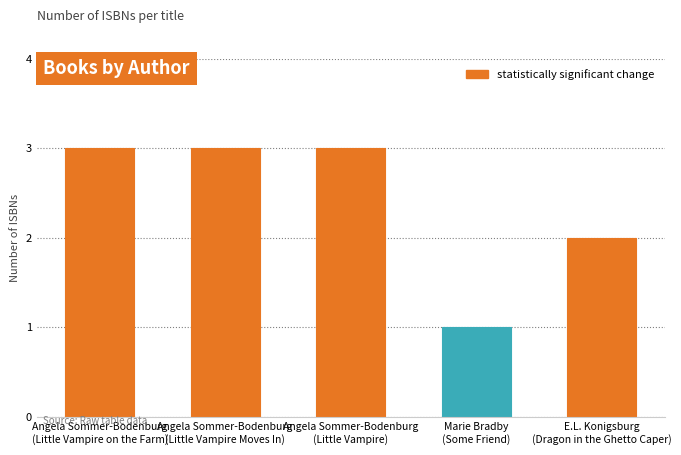

How many series are shown in this chart?

1